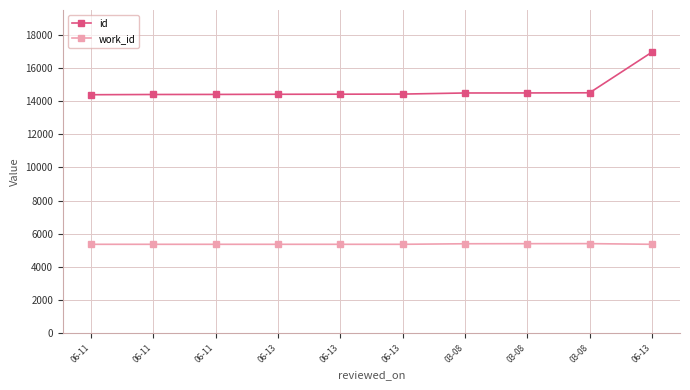

Reading left to right, list all the values displayed in this chart.

id: 14390	14404	14408	14417	14422	14429	14495	14498	14507	16958
work_id: 5366	5366	5366	5366	5366	5366	5399	5404	5407	5366